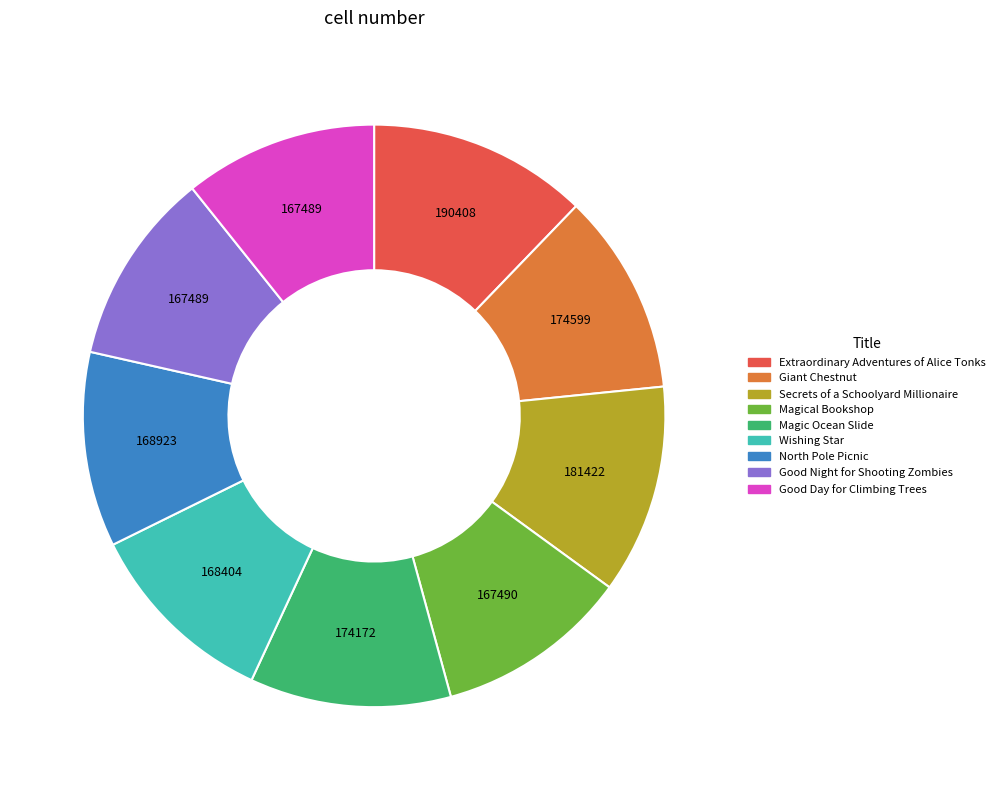

The Giant Chestnut slice represents 17% of the pie. True or false?

False